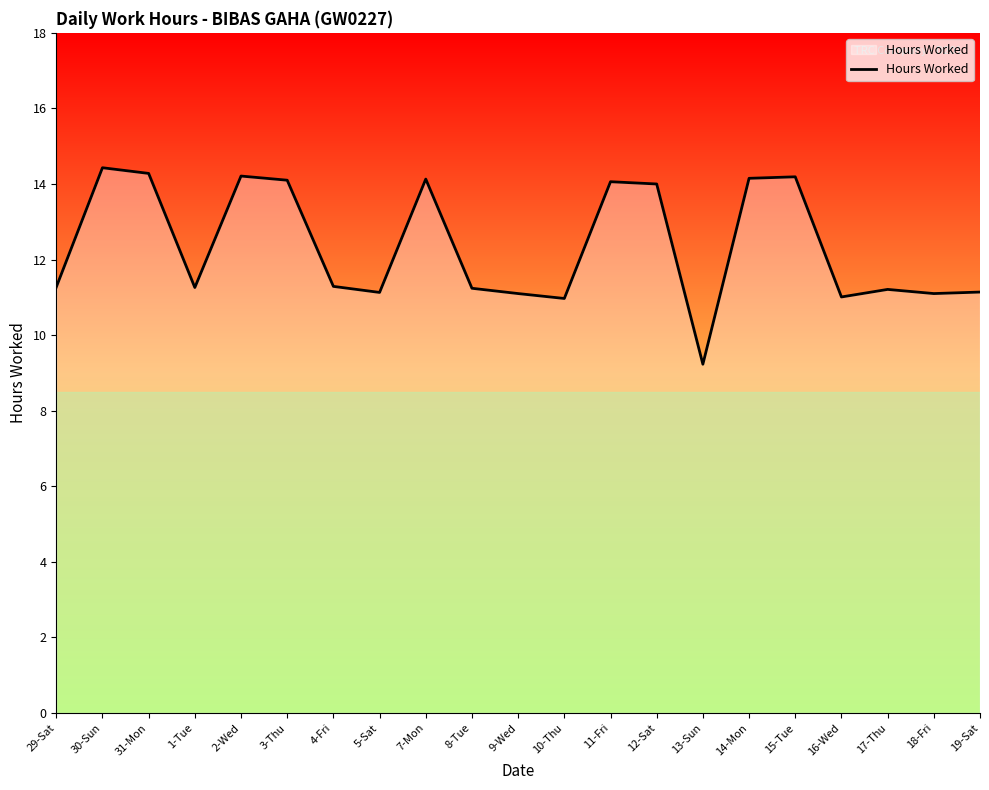

Does the chart display data point markers on the line(s)?

No